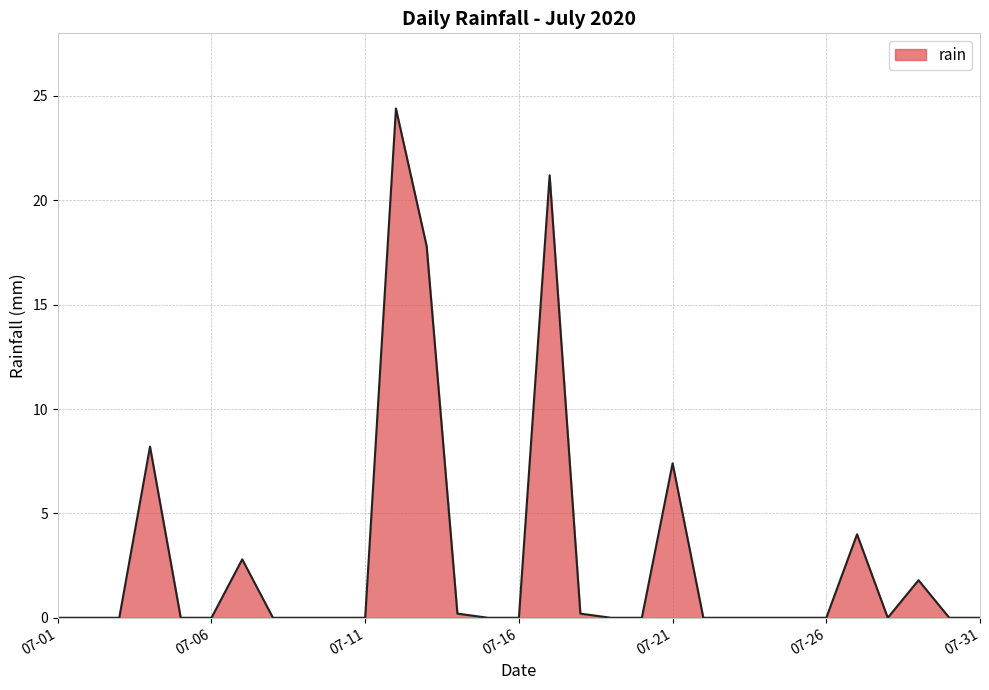

What is the maximum value shown in the chart?

24.4